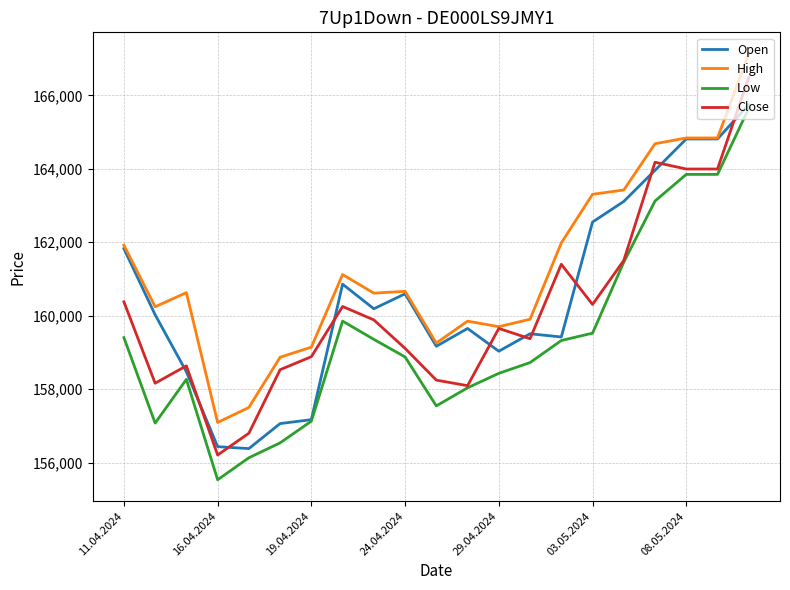

How many intersections are there between Close and Open?

11